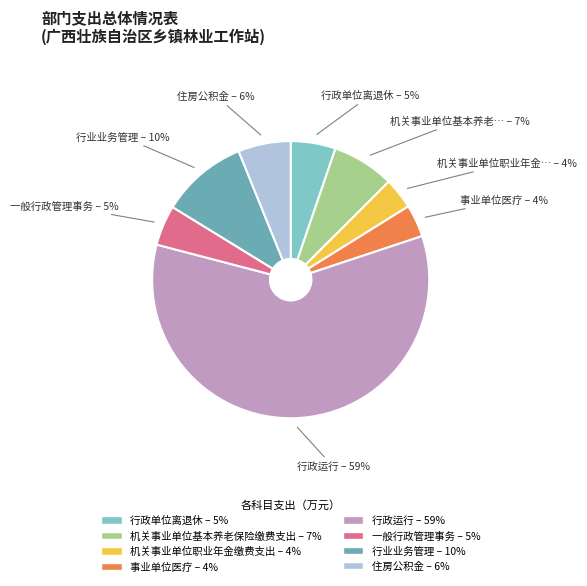

Is there any slice that represents more than half of the pie?

Yes